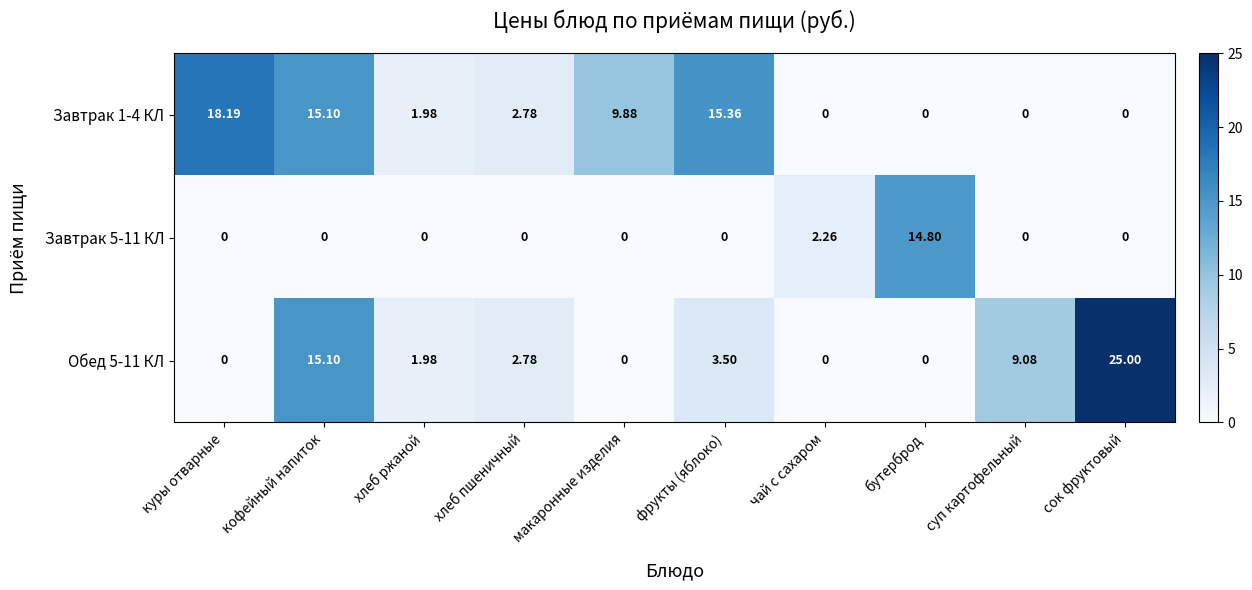

At which label does Завтрак 1-4 КЛ reach its peak?

куры отварные